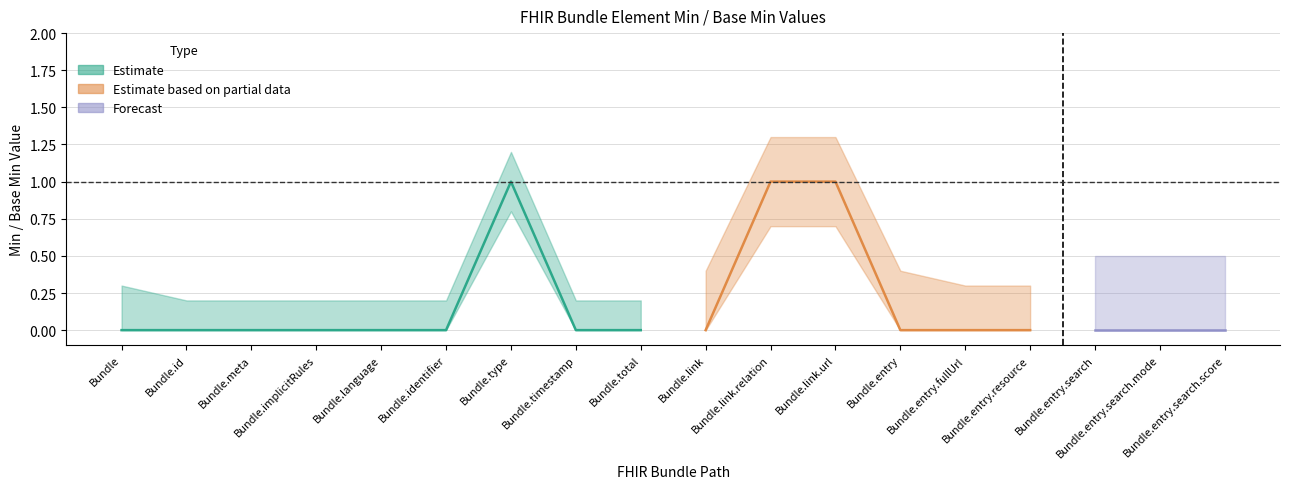

The value of Base Min at Bundle.entry is 0. True or false?

False